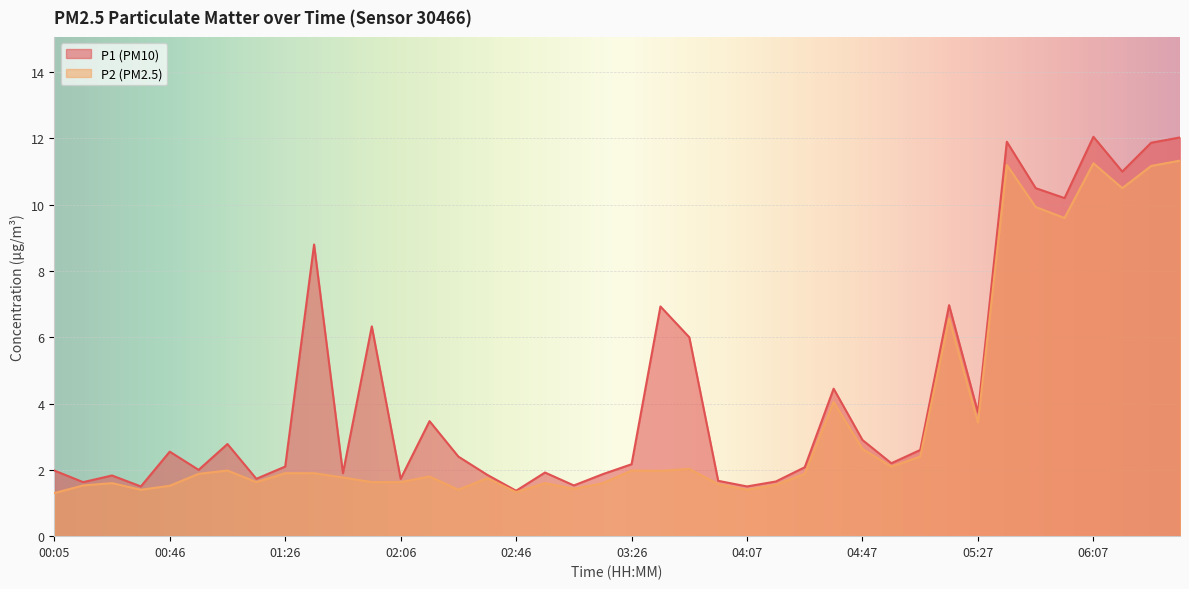

Where is the first local minimum for P1?

00:15